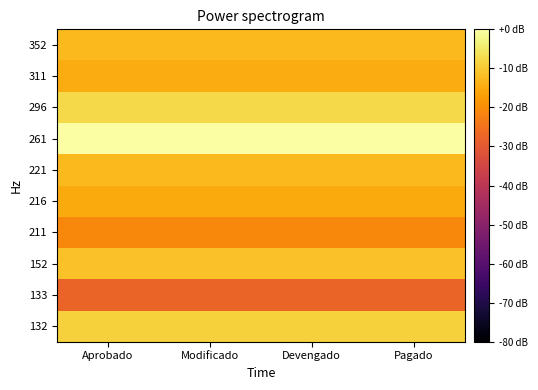

Reading right to left, extract all data points from this chart.

132: Pagado=-8.9	Devengado=-8.9	Modificado=-8.9	Aprobado=-8.9
133: Pagado=-27.7	Devengado=-27.7	Modificado=-27.7	Aprobado=-27.7
152: Pagado=-11.3	Devengado=-11.3	Modificado=-11.3	Aprobado=-11.3
211: Pagado=-20.9	Devengado=-20.9	Modificado=-20.9	Aprobado=-20.9
216: Pagado=-15.3	Devengado=-15.3	Modificado=-15.3	Aprobado=-15.3
221: Pagado=-12.8	Devengado=-12.8	Modificado=-12.8	Aprobado=-12.8
261: Pagado=0.0	Devengado=0.0	Modificado=0.0	Aprobado=0.0
296: Pagado=-7.7	Devengado=-7.7	Modificado=-7.7	Aprobado=-7.7
311: Pagado=-14.8	Devengado=-14.8	Modificado=-14.8	Aprobado=-14.8
352: Pagado=-12.7	Devengado=-12.7	Modificado=-12.7	Aprobado=-12.7